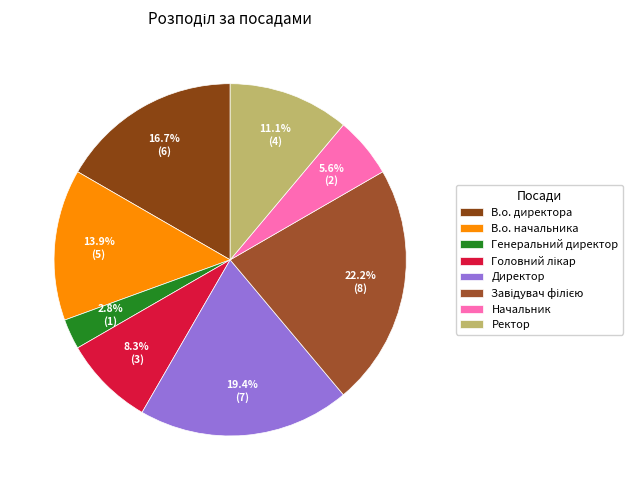

To the nearest percent, what is the average slice percentage?

12%